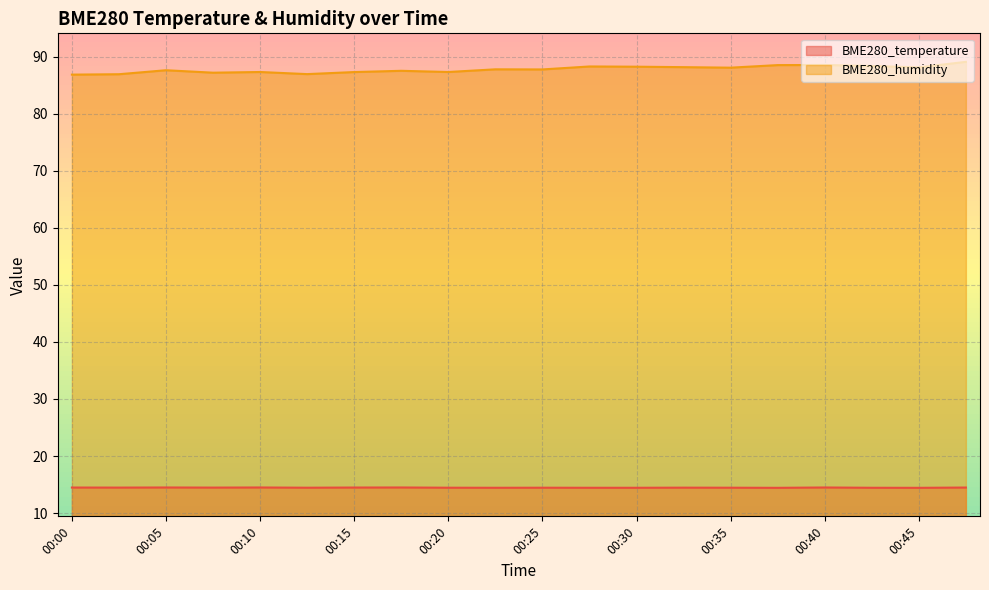

The BME280_temperature series shows 14.5 at 00:07. True or false?

True